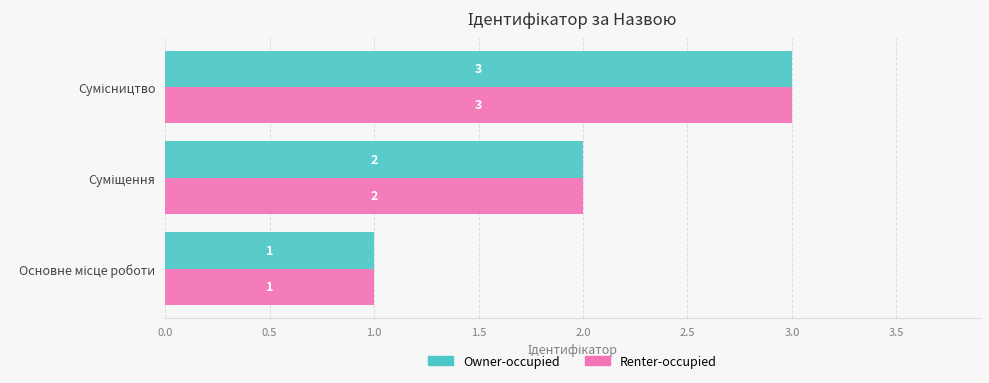

Count the number of data series in this chart.

2